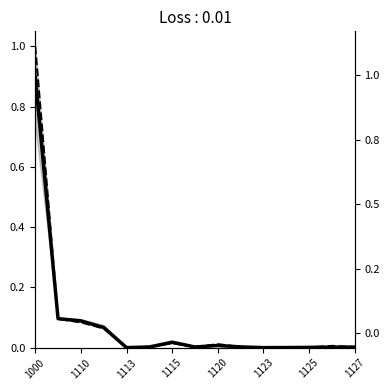

True or false: Оценка доходов 2024 and Исполнено 2022 cross at least once.

True